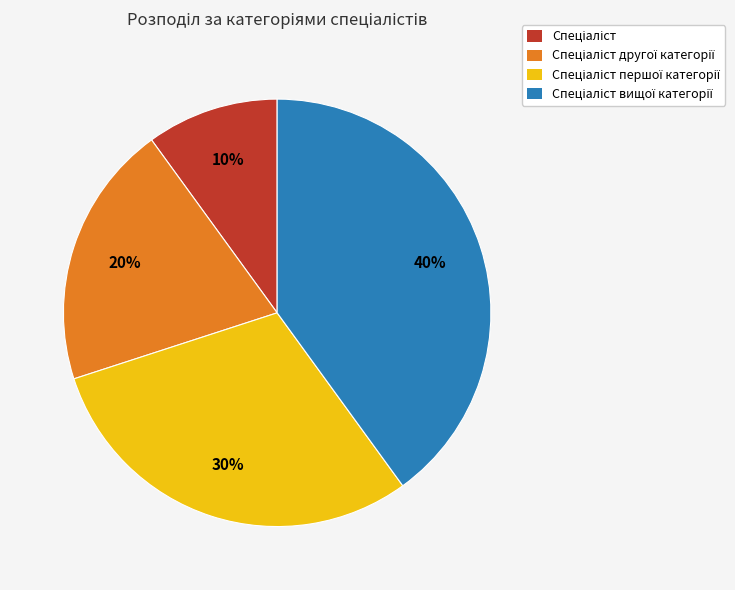

Is there a majority slice in this chart?

No